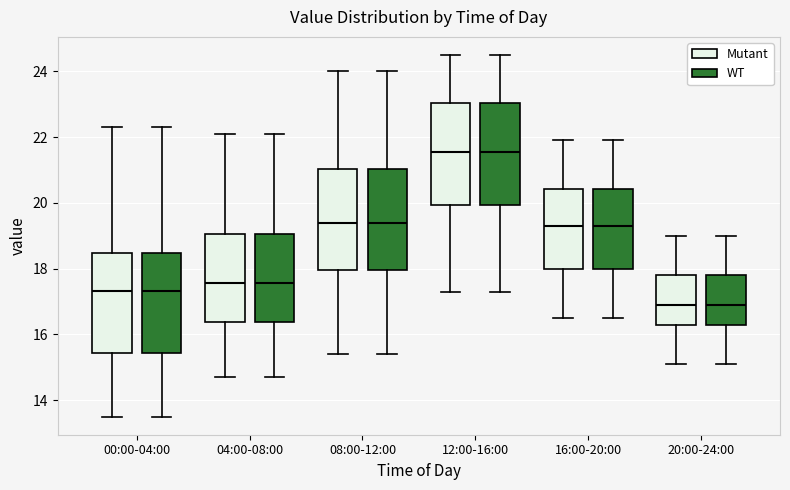

Where is the lower edge of the box for 12:00-16:00 (Mutant) on the y-axis? The values are not printed on the chart, so give them approximately, as read against the axis.

20.0